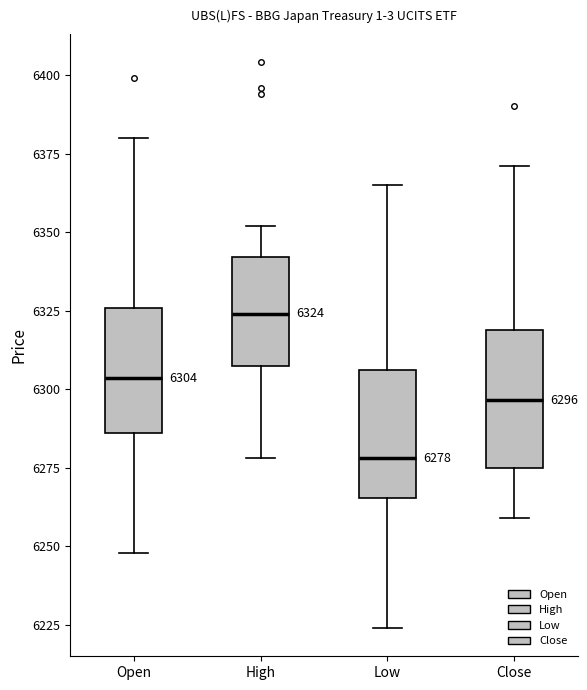

Which box has the lowest median line?

Low